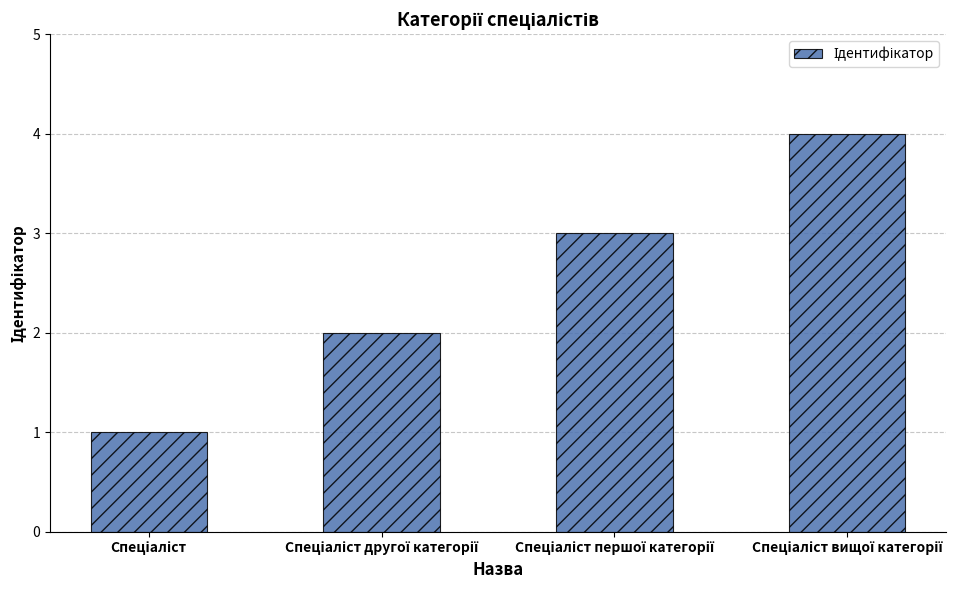

What is the value of the 3rd bar from the left?

3